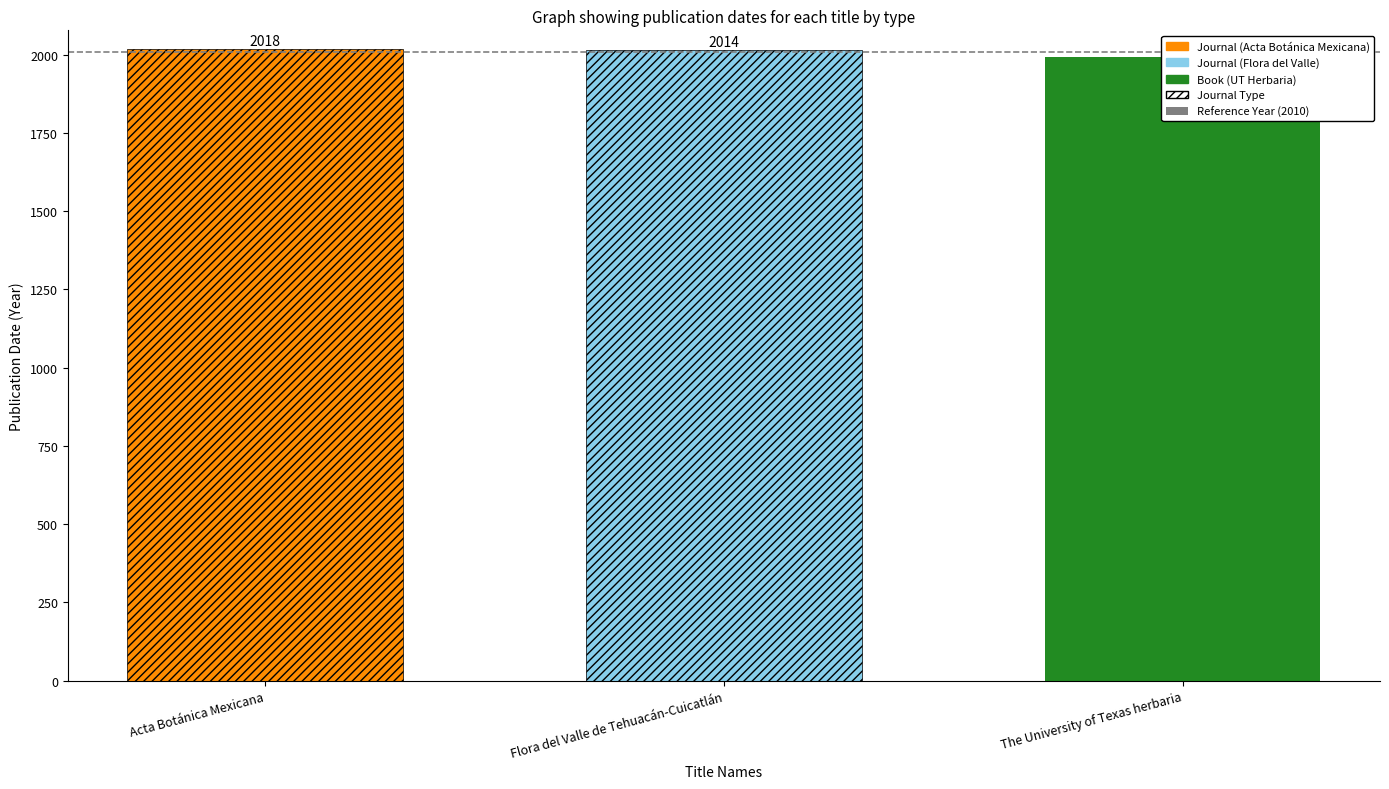

Are the bars grouped side by side (vs. stacked)?

No